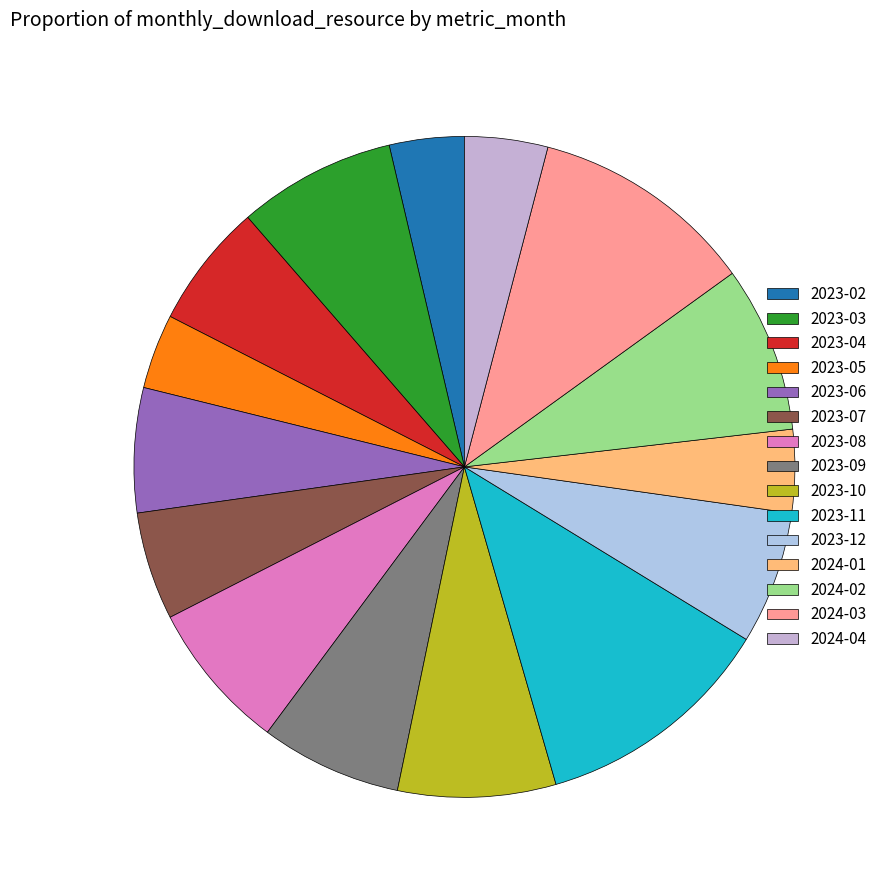

Count the number of slices in the pie.

15